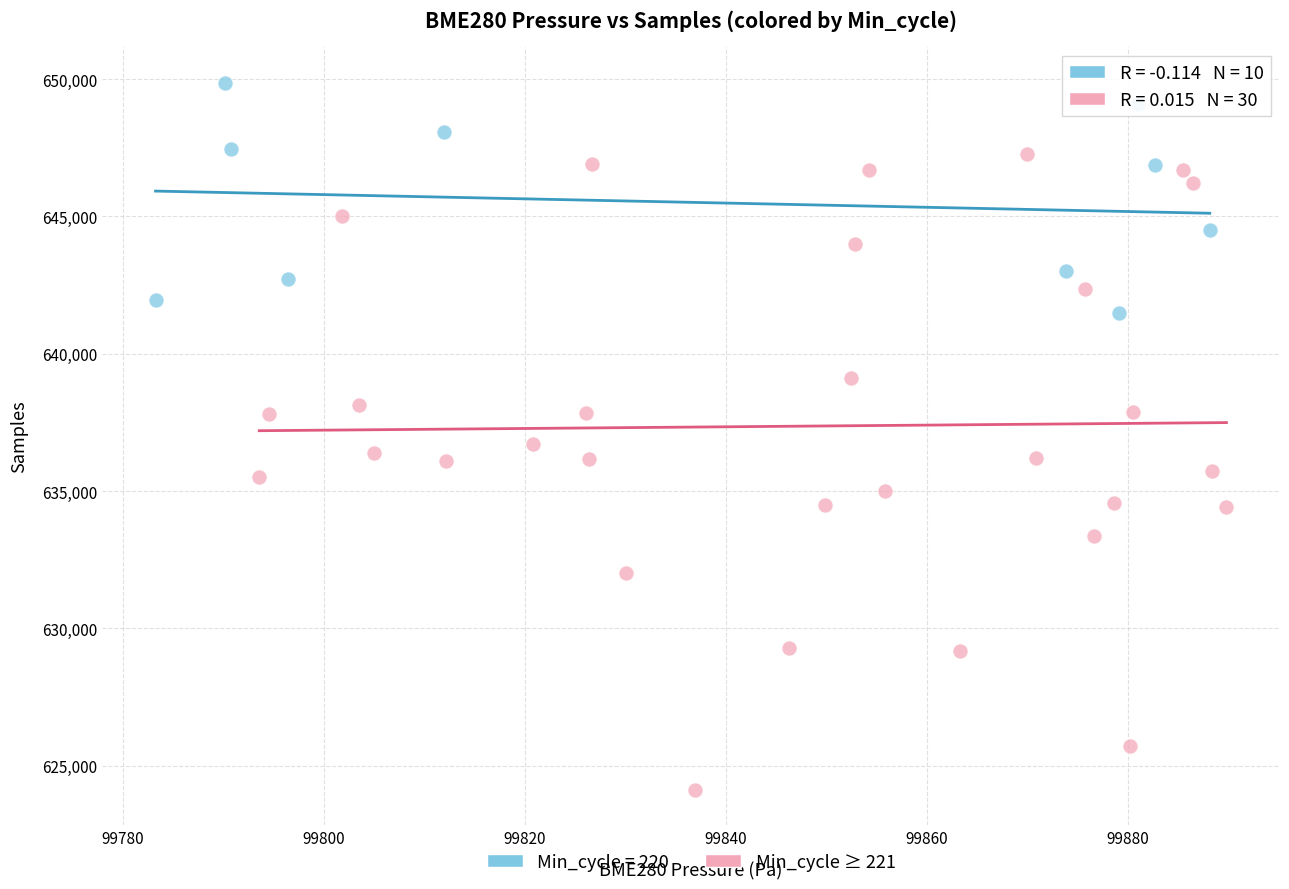

Which series reaches the maximum Y coordinate?

Min_cycle = 220